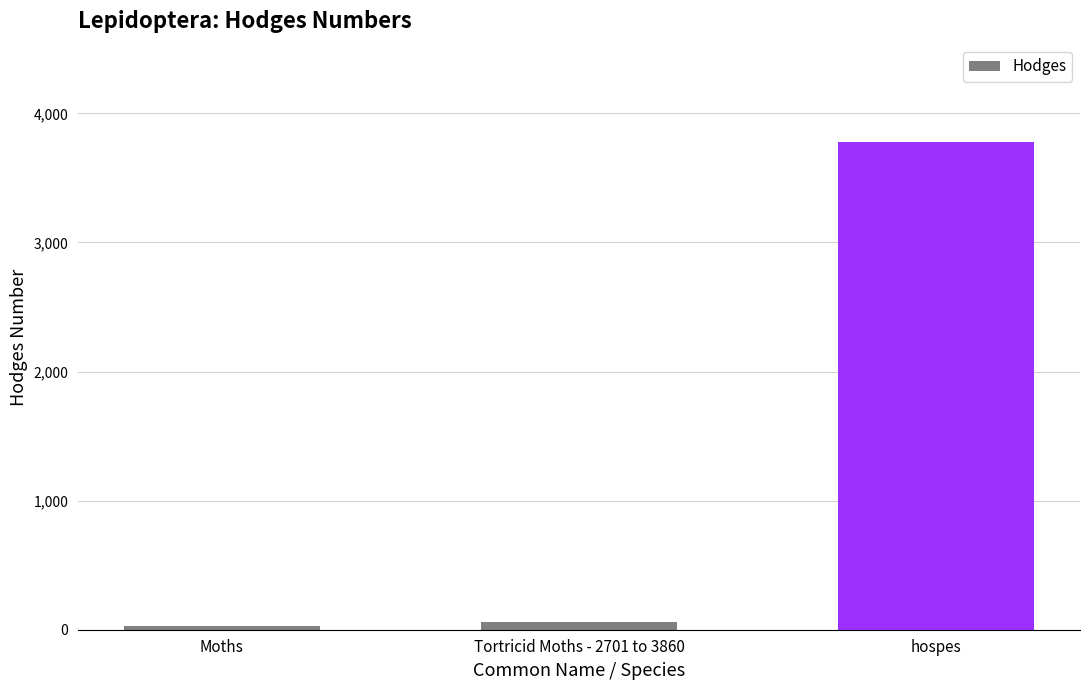

Reading left to right, list all the values displayed in this chart.

Moths=29.0	Tortricid Moths - 2701 to 3860=62.1	hospes=3777.0